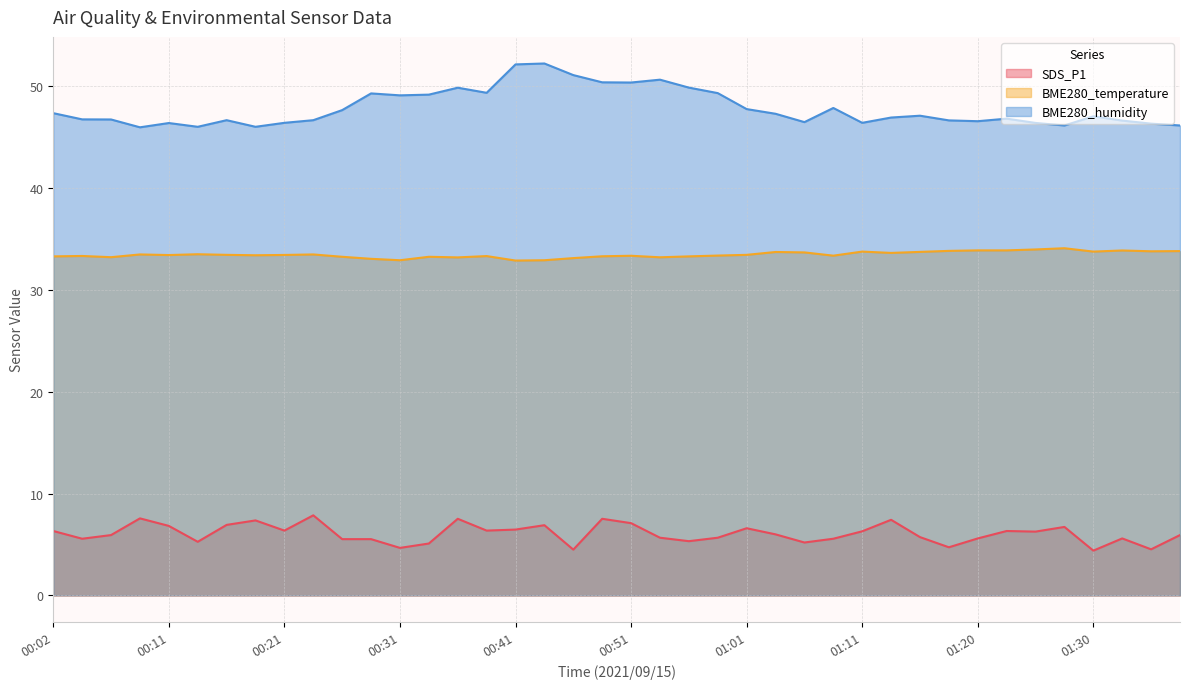

Reading left to right, extract all data points from this chart.

SDS_P1: 6.3	5.6	5.9	7.6	6.8	5.3	6.9	7.4	6.4	7.9	5.5	5.5	4.7	5.1	7.5	6.4	6.5	6.9	4.5	7.5	7.1	5.7	5.3	5.7	6.6	6.0	5.2	5.6	6.3	7.4	5.7	4.7	5.6	6.3	6.3	6.7	4.4	5.6	4.5	5.9
BME280_temperature: 33.3	33.4	33.2	33.5	33.4	33.5	33.5	33.4	33.5	33.5	33.3	33.1	32.9	33.3	33.2	33.3	32.9	32.9	33.1	33.3	33.4	33.2	33.3	33.4	33.5	33.7	33.7	33.4	33.8	33.6	33.8	33.9	33.9	33.9	34.0	34.1	33.8	33.9	33.8	33.8
BME280_humidity: 47.4	46.8	46.8	46.0	46.4	46.0	46.7	46.0	46.4	46.7	47.7	49.3	49.1	49.2	49.9	49.4	52.2	52.3	51.1	50.4	50.4	50.7	49.9	49.4	47.8	47.3	46.5	47.9	46.4	47.0	47.1	46.7	46.6	46.8	46.4	46.2	47.1	46.6	46.4	46.2